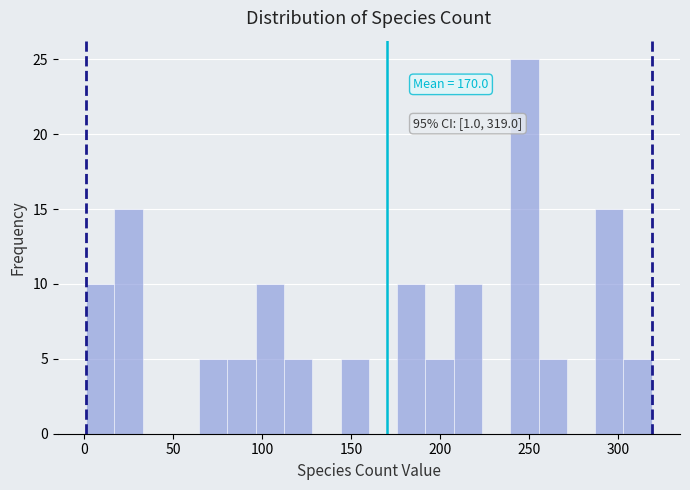

Around what value on the x-axis is the tallest bar? Give the approximate position of its centre, as read against the axis.

245